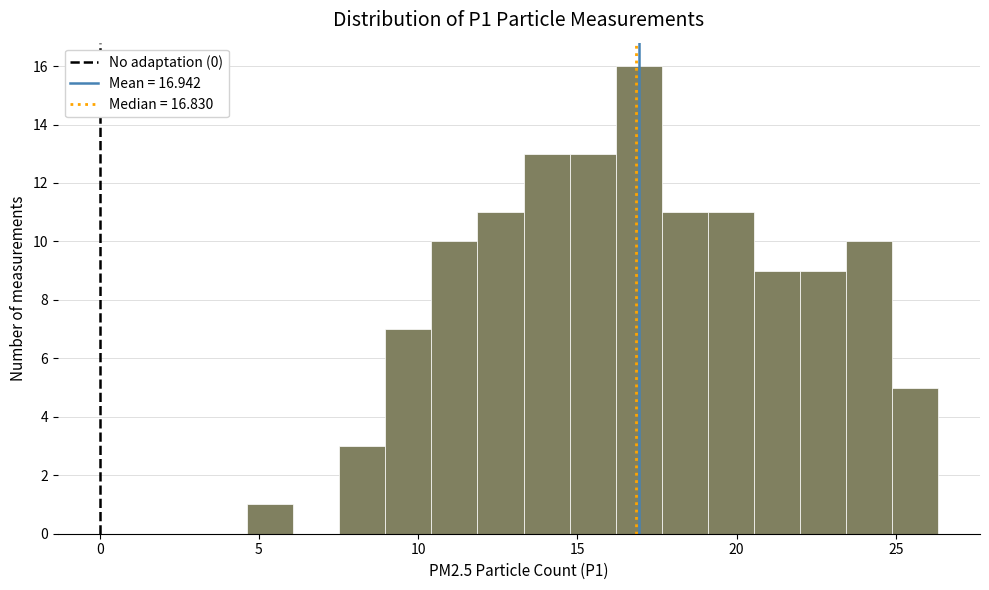

Read against the x-axis, roughly where is the centre of the tallest bar?

17.0